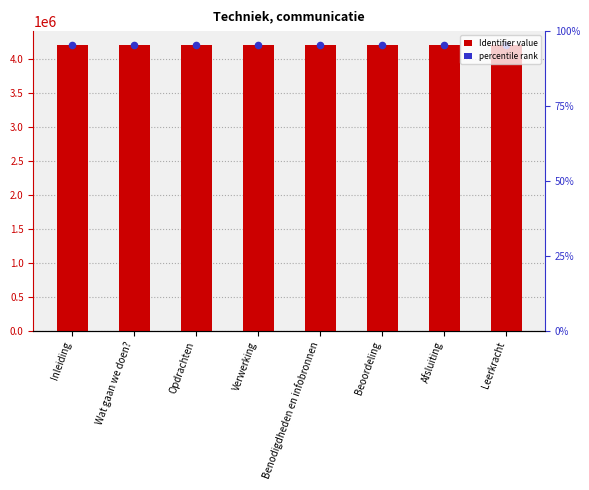

Approximately how many times larger is the value at Afsluiting compared to Opdrachten?

1.0